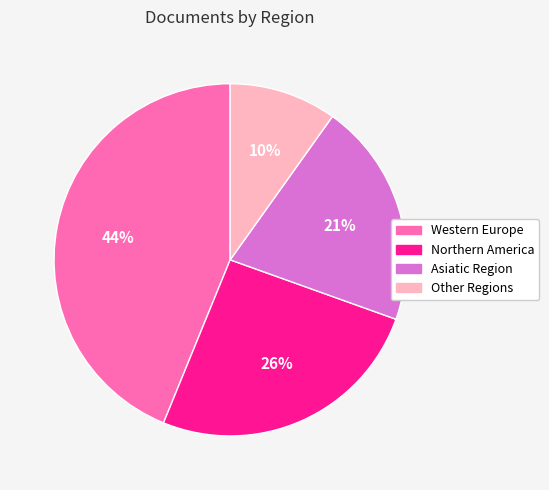

The Northern America slice represents 26% of the pie. True or false?

True